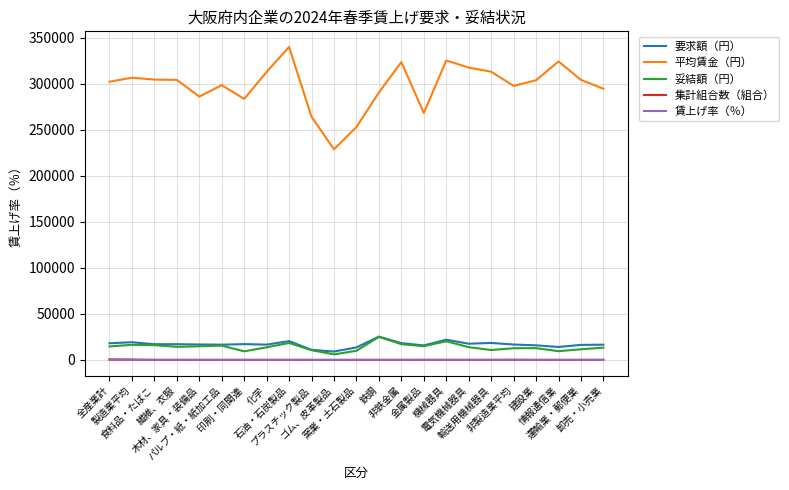

True or false: 要求額（円） and 賃上げ率（％） cross at least once.

False